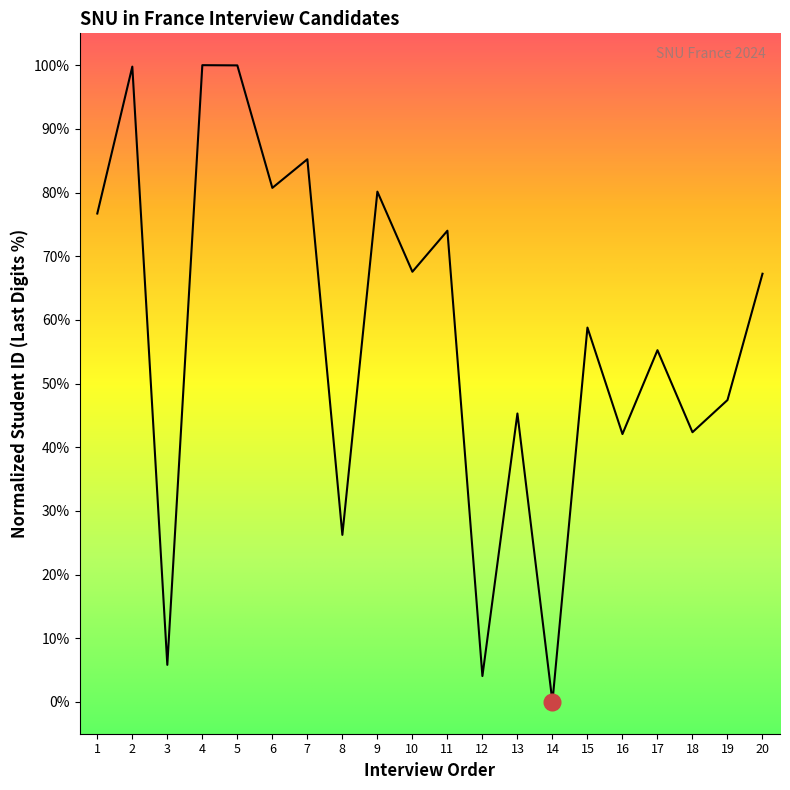

What is the ratio of the value at 2 to the value at 20?

1.5